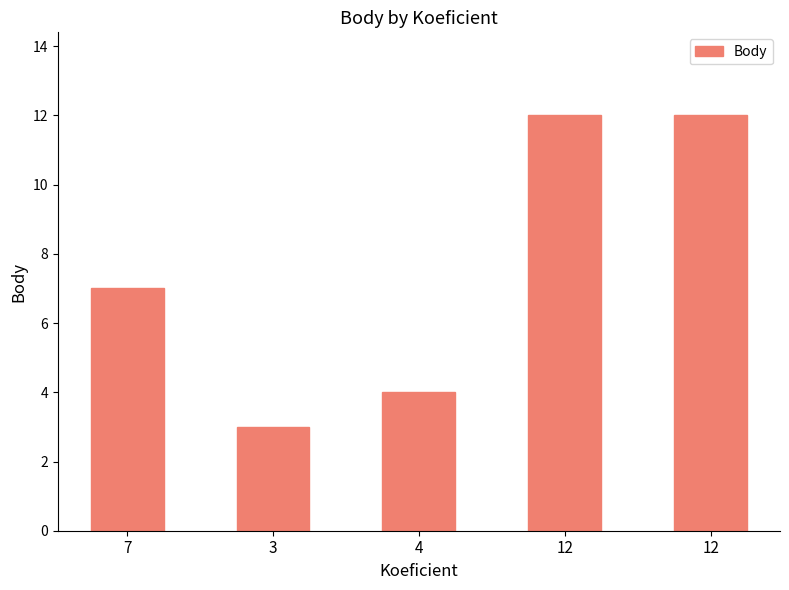

What is the sum of all values?

38